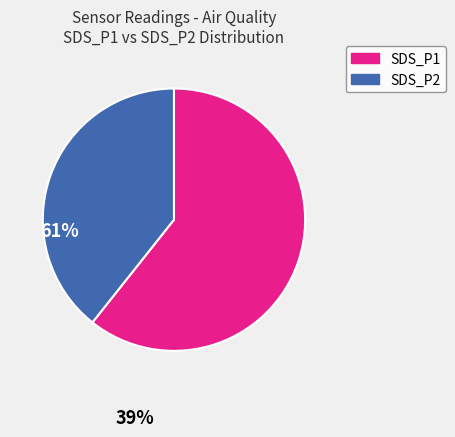

What is the smallest slice in the pie chart?

SDS_P2